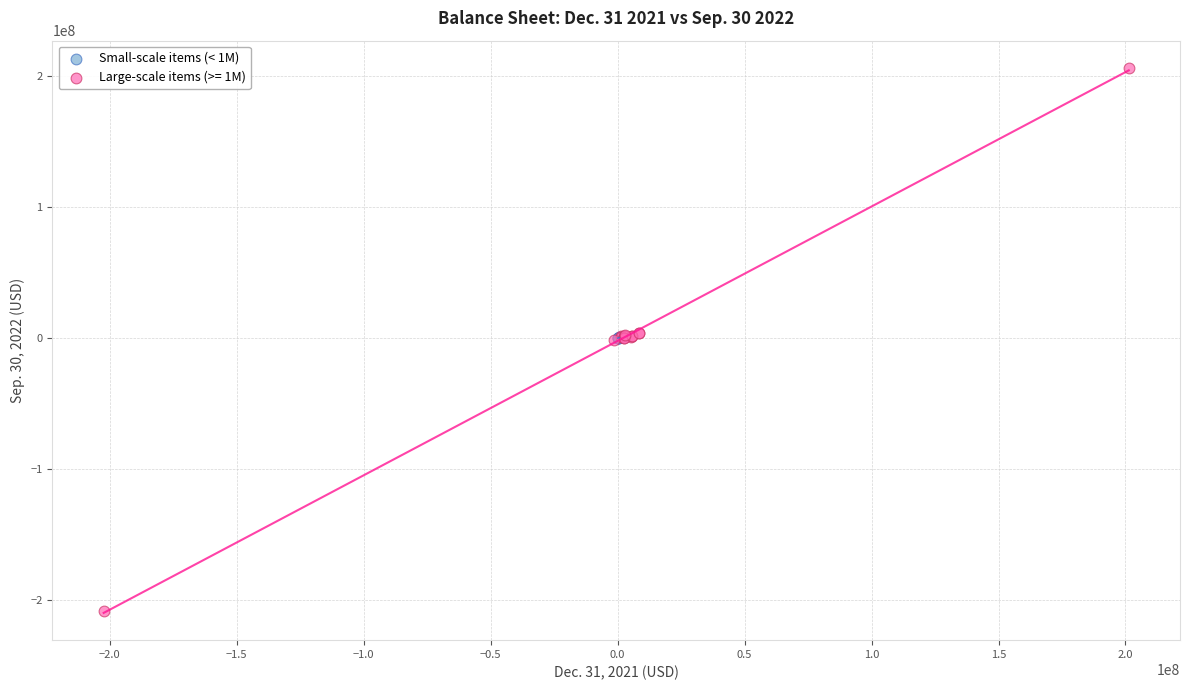

Which series reaches the minimum Y coordinate?

Large-scale items (>= 1M)